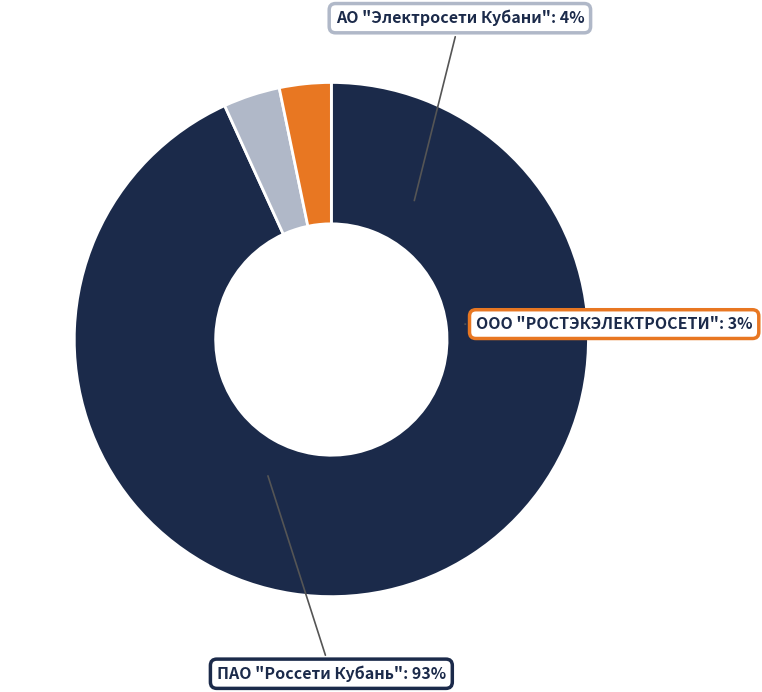

What percentage is the АО "Электросети Кубани" slice, to the nearest percent?

4%